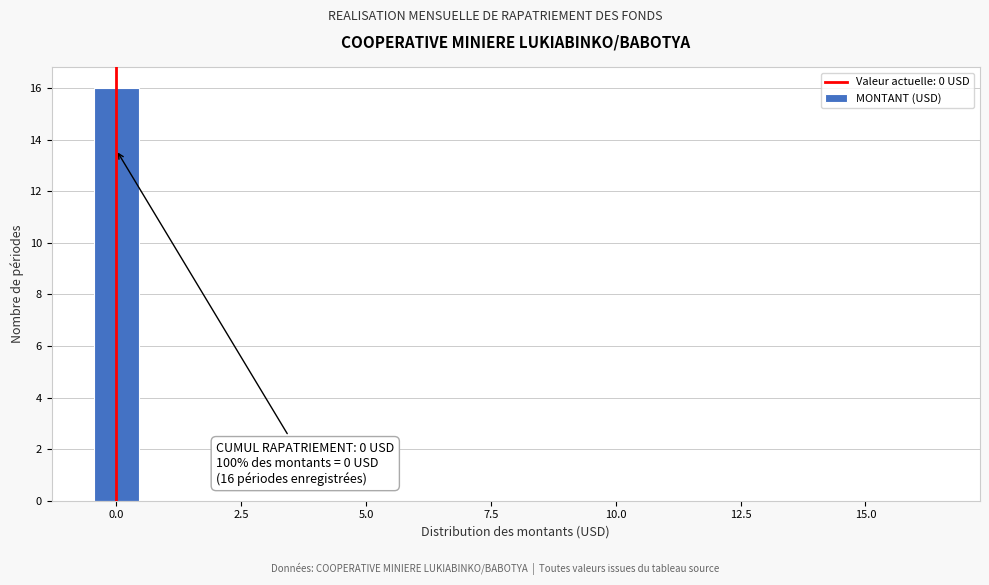

Read against the x-axis, roughly where is the centre of the tallest bar?

0.0